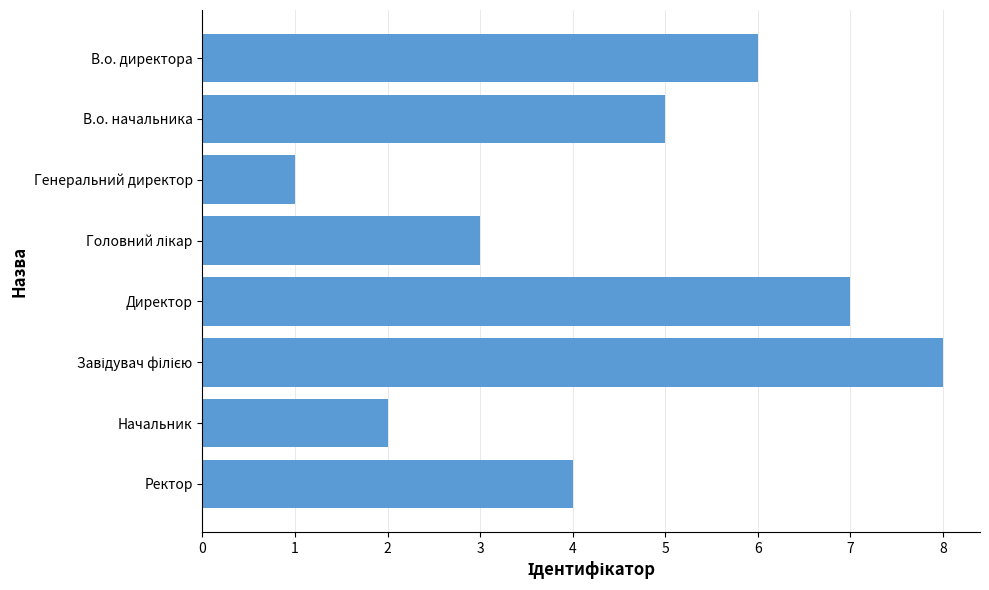

True or false: the data shows 6 at В.о. директора.

True